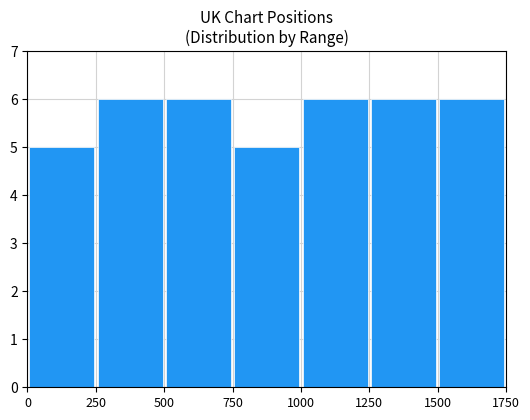

Reading left to right, transcribe all the data shown in this chart.

5	6	6	5	6	6	6